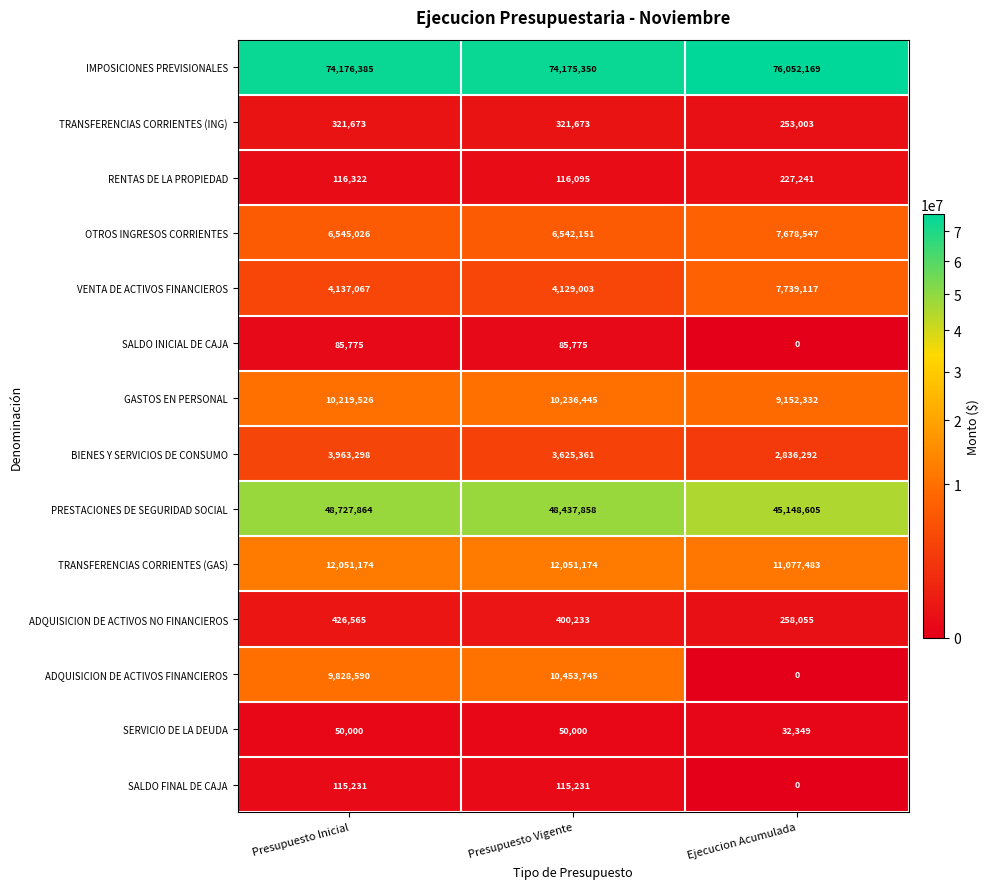

The GASTOS EN PERSONAL series shows 9152332 at Ejecucion Acumulada. True or false?

True